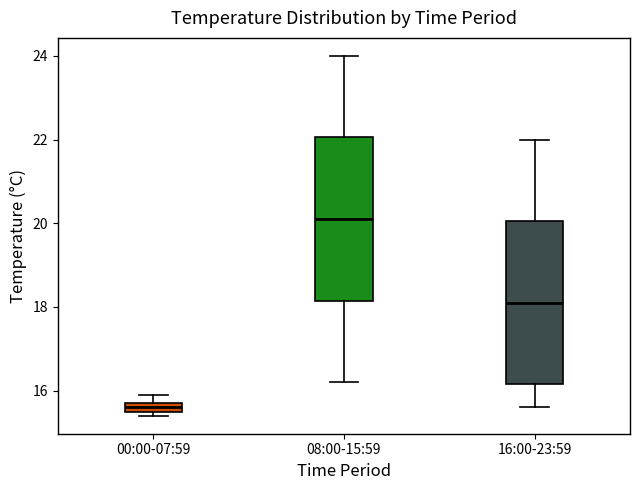

Which box's median line is the highest?

08:00-15:59